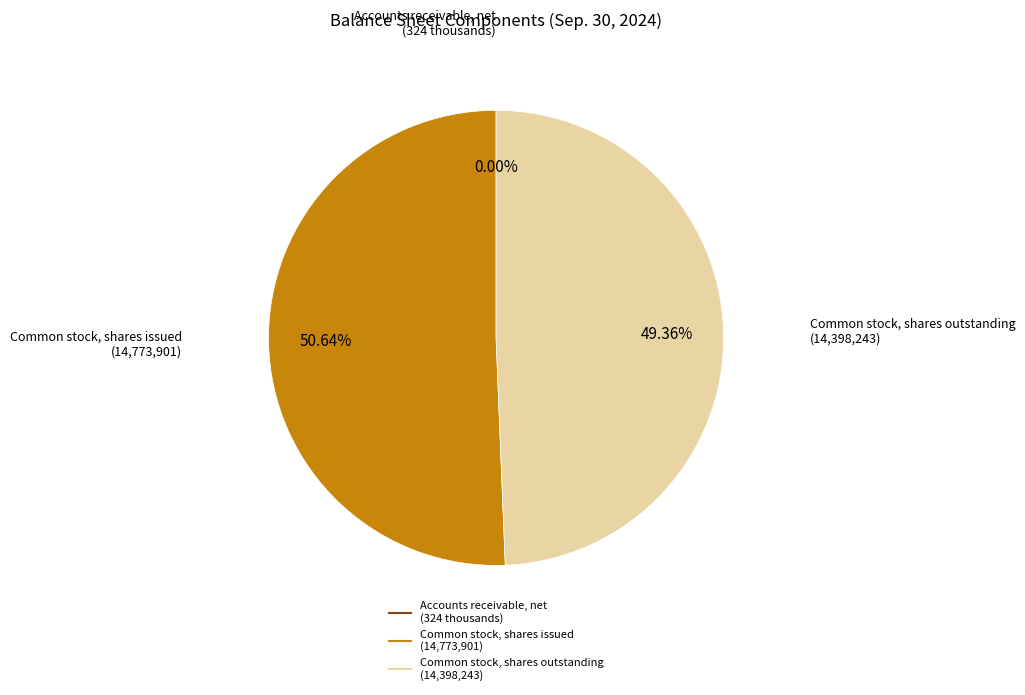

Which category has the biggest portion of the pie?

Common stock, shares issued